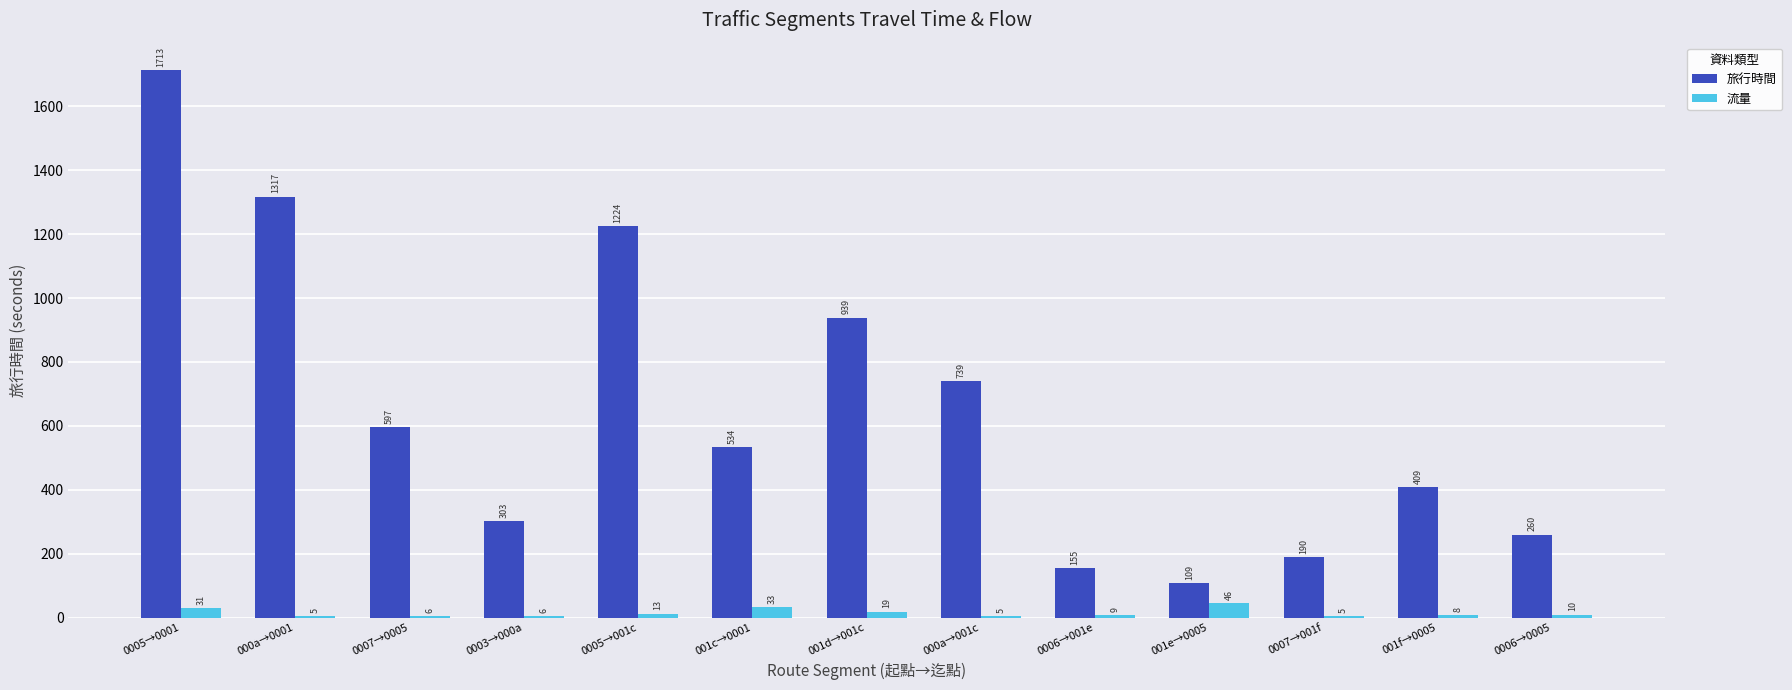

Reading left to right, list all the values displayed in this chart.

旅行時間: 1713	1317	597	303	1224	534	939	739	155	109	190	409	260
流量: 31	5	6	6	13	33	19	5	9	46	5	8	10